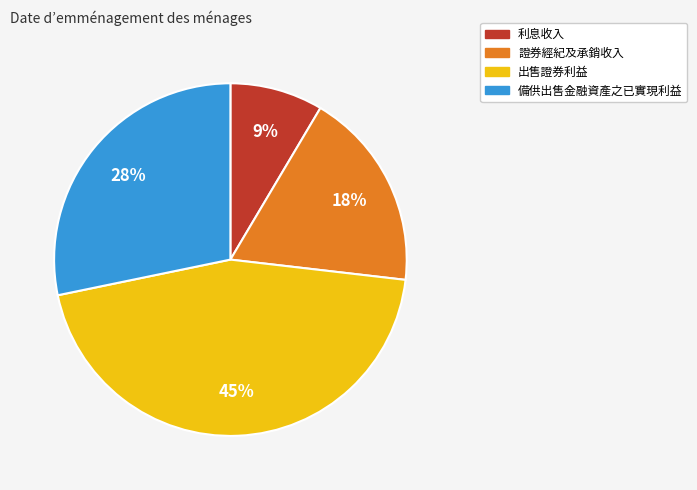

What is the largest slice in the pie chart?

出售證券利益